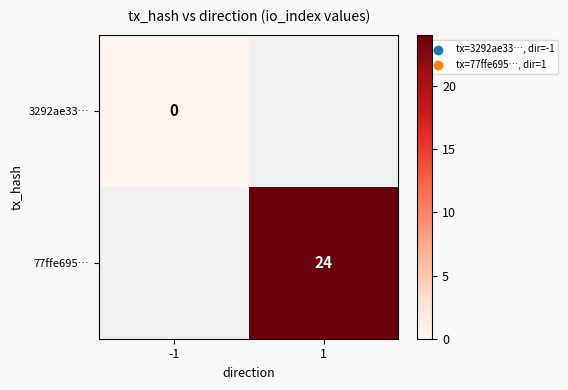

The value of 77ffe695… at 1 is 42. True or false?

False